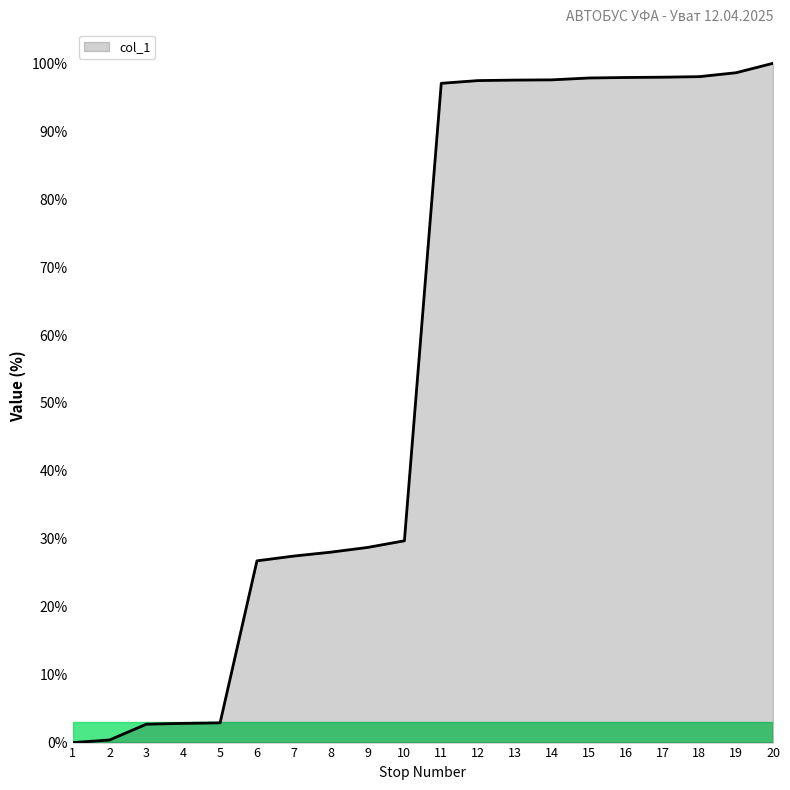

What is the greatest value displayed?

100.0